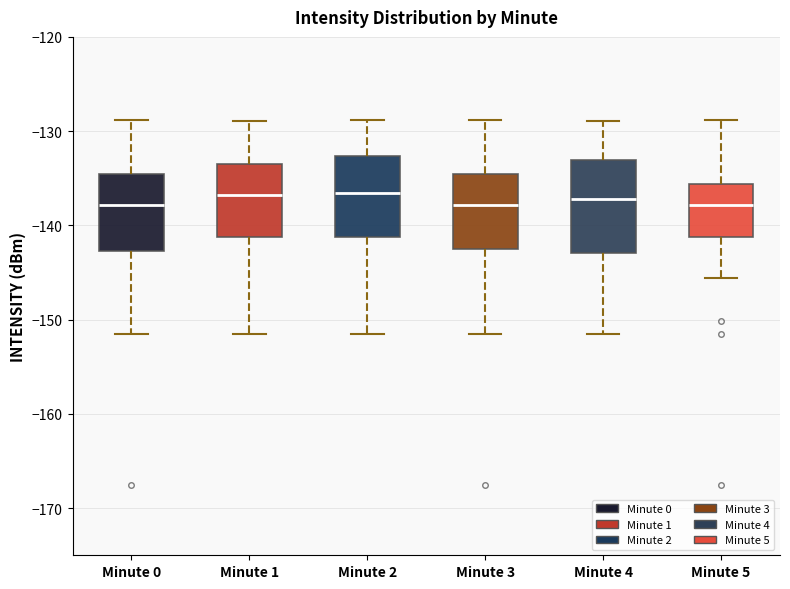

Reading left to right, transcribe this box plot: for each box, give where its median line is, the range the box spans, and where its two whiskers end, as read against the y-axis. The values are not printed on the chart, so give them approximately, as read against the axis.

Minute 0: median -138, box -143 to -135, whiskers -151 to -129
Minute 1: median -137, box -141 to -133, whiskers -151 to -129
Minute 2: median -137, box -141 to -133, whiskers -151 to -129
Minute 3: median -138, box -142 to -135, whiskers -151 to -129
Minute 4: median -137, box -143 to -133, whiskers -151 to -129
Minute 5: median -138, box -141 to -136, whiskers -146 to -129